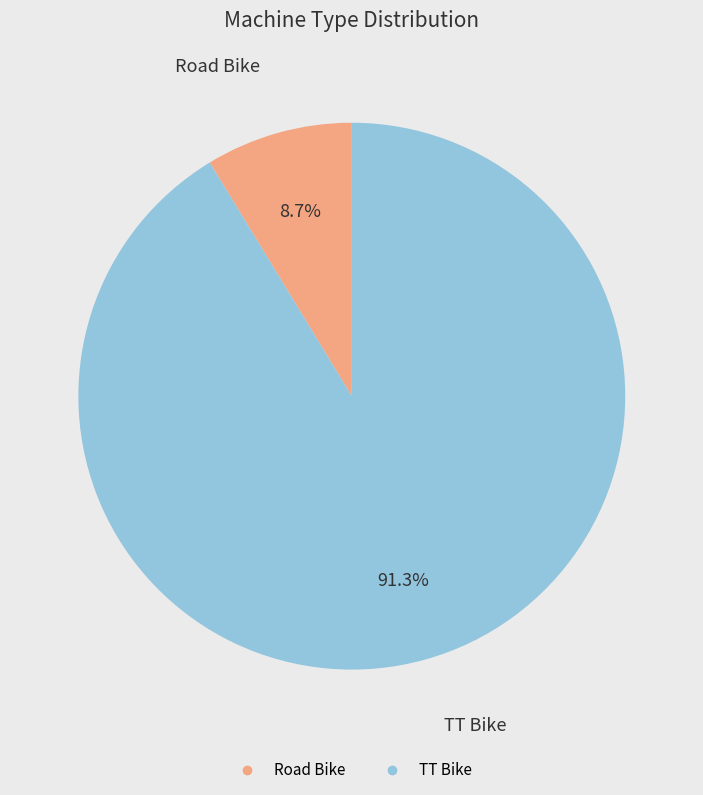

Which category has the smallest portion of the pie?

Road Bike